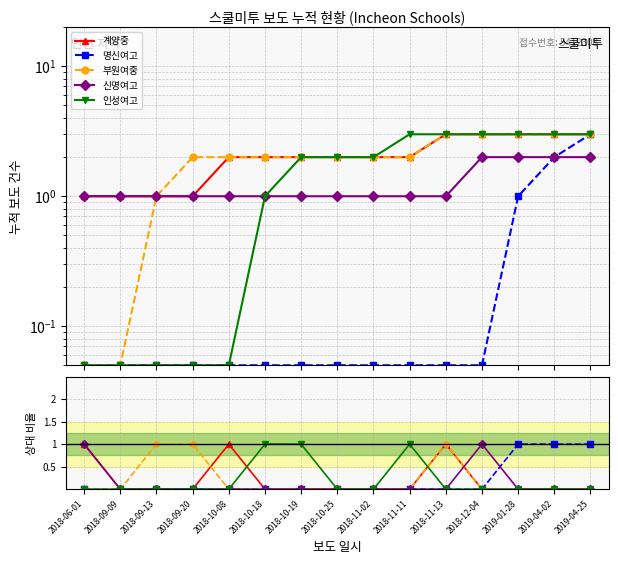

Reading left to right, what are all the values shown in this chart?

계양중: 1	0	0	0	1	0	0	0	0	0	1	0	0	0	0
명신여고: 0	0	0	0	0	0	0	0	0	0	0	0	1	1	1
부원여중: 0	0	1	1	0	0	0	0	0	0	1	0	0	0	0
신명여고: 1	0	0	0	0	0	0	0	0	0	0	1	0	0	0
인성여고: 0	0	0	0	0	1	1	0	0	1	0	0	0	0	0